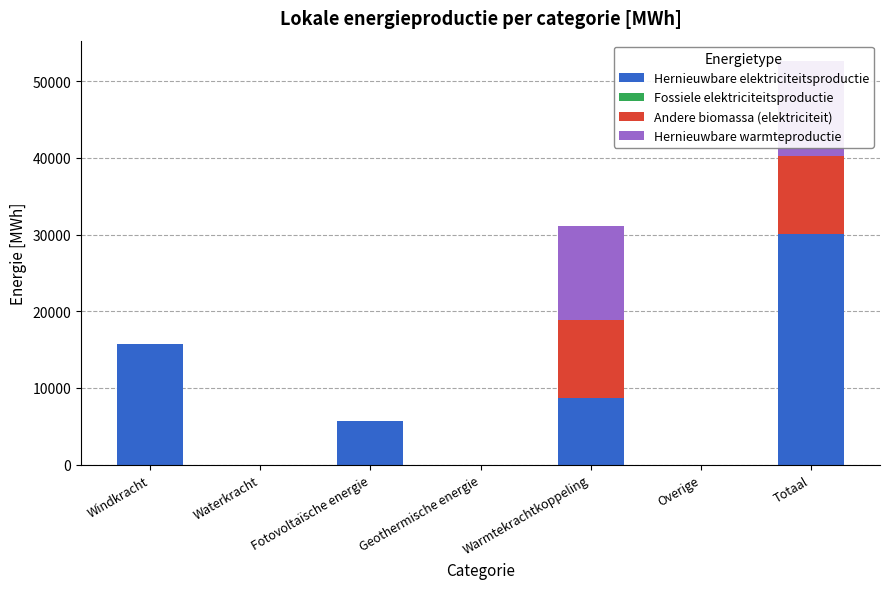

At which label is Hernieuwbare elektriciteitsproductie closest to 15070?

Windkracht